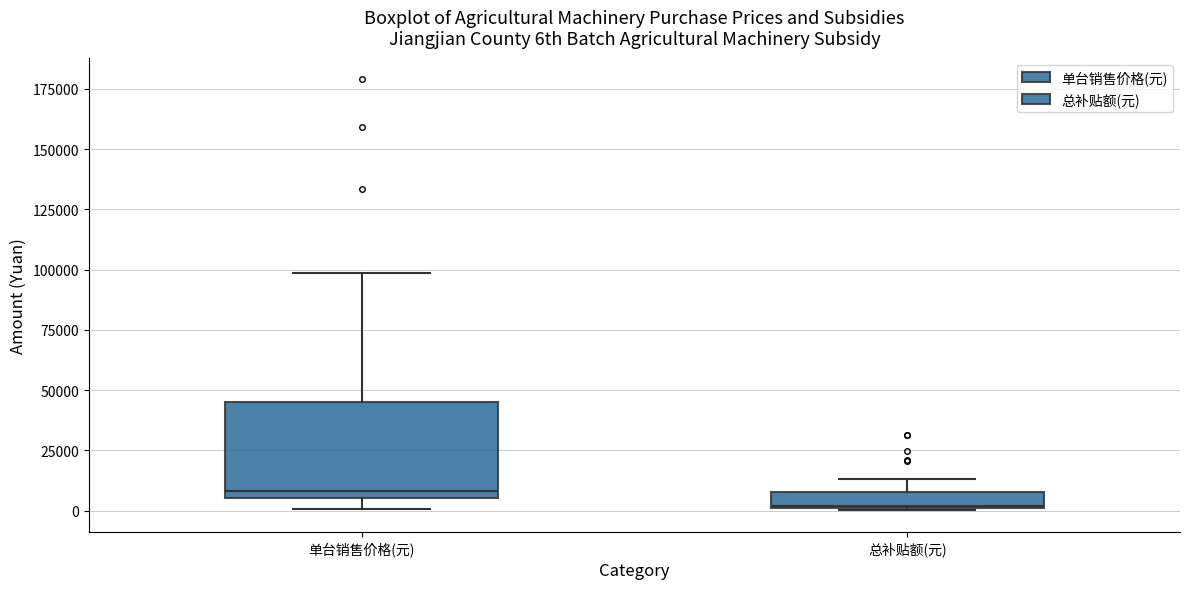

Which box's median line is the highest?

单台销售价格(元)